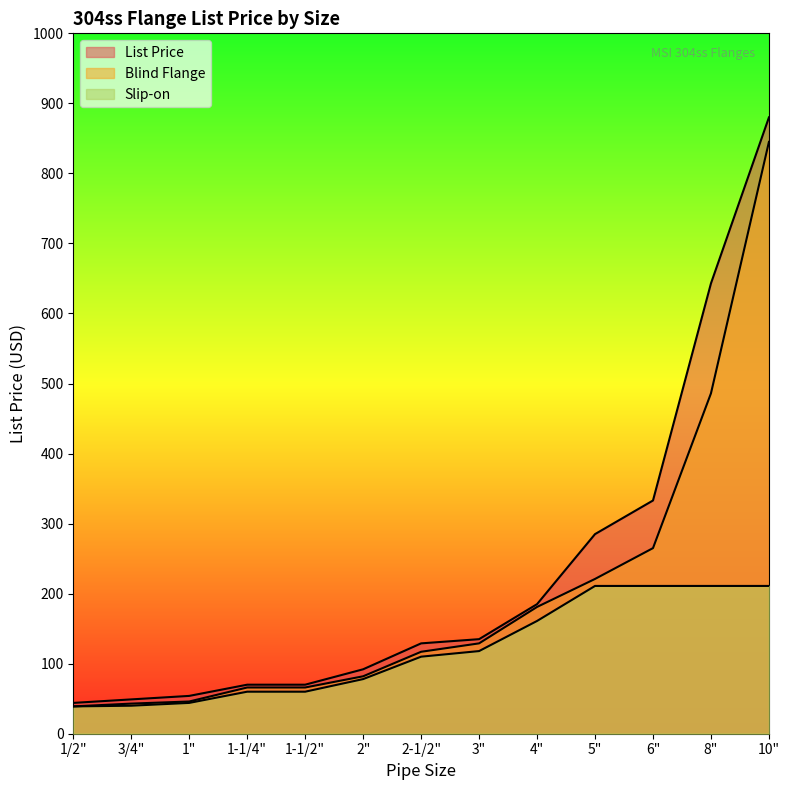

What is the difference between the second highest and minimum values in the Slip-on series?

172